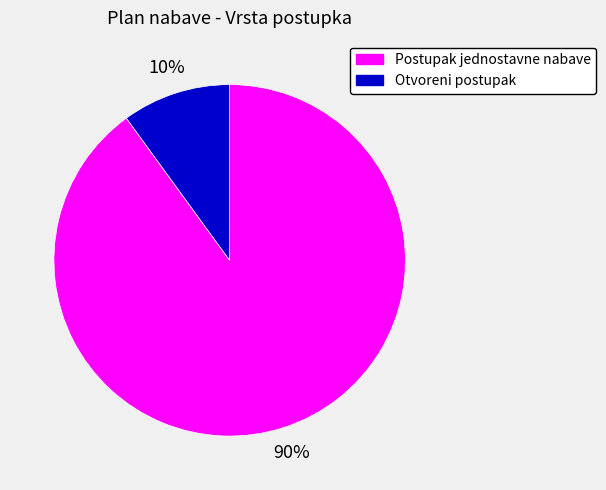

What is the ratio of the value at Otvoreni postupak to the value at Postupak jednostavne nabave?

0.1